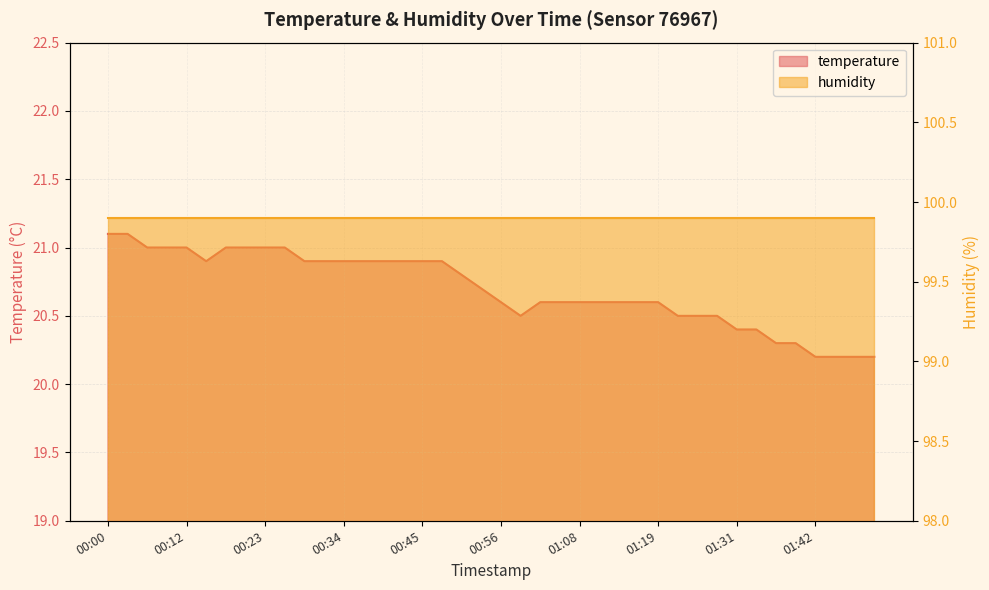

Reading left to right, what are all the values shown in this chart?

21.1	21.1	21.0	21.0	21.0	20.9	21.0	21.0	21.0	21.0	20.9	20.9	20.9	20.9	20.9	20.9	20.9	20.9	20.8	20.7	20.6	20.5	20.6	20.6	20.6	20.6	20.6	20.6	20.6	20.5	20.5	20.5	20.4	20.4	20.3	20.3	20.2	20.2	20.2	20.2